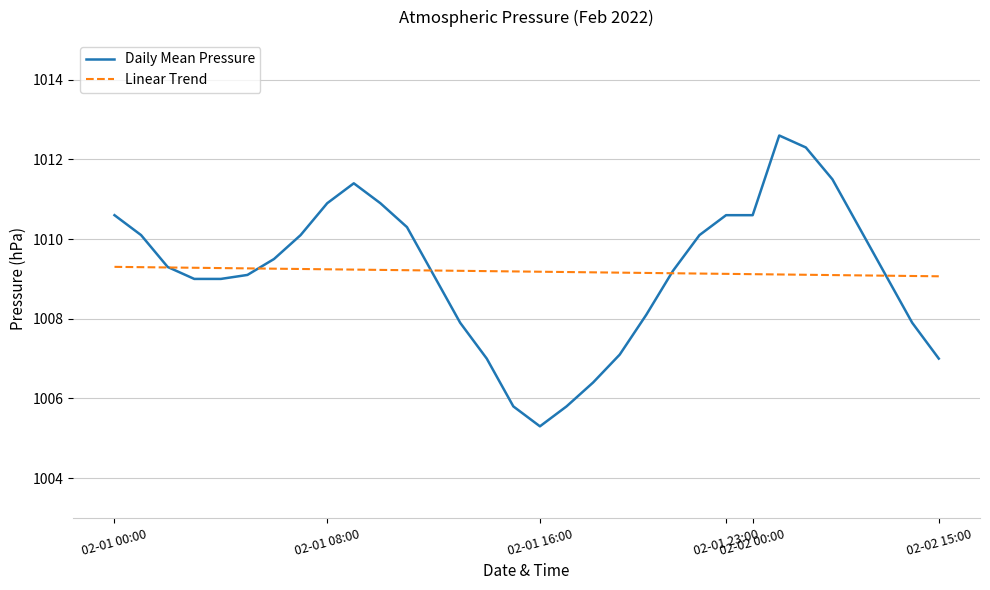

True or false: Daily Mean Pressure and Linear Trend intersect in this chart.

True